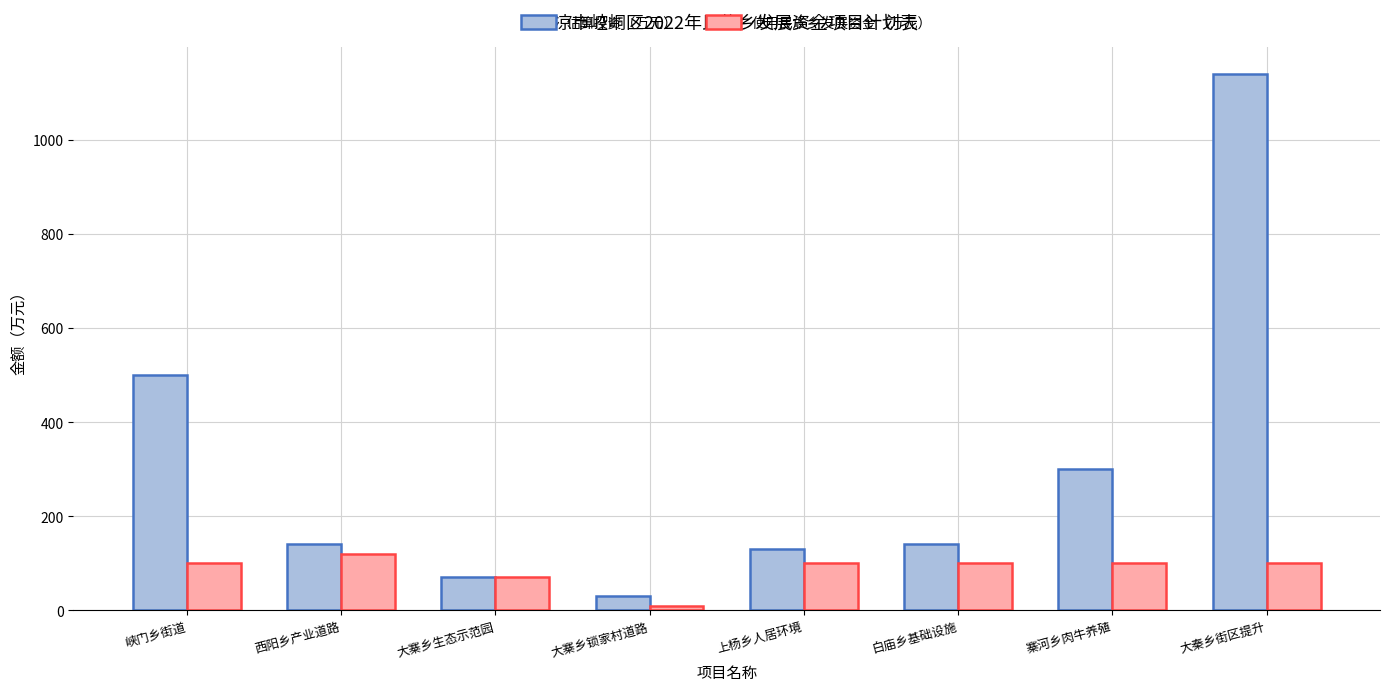

How many categories are shown in the chart?

8